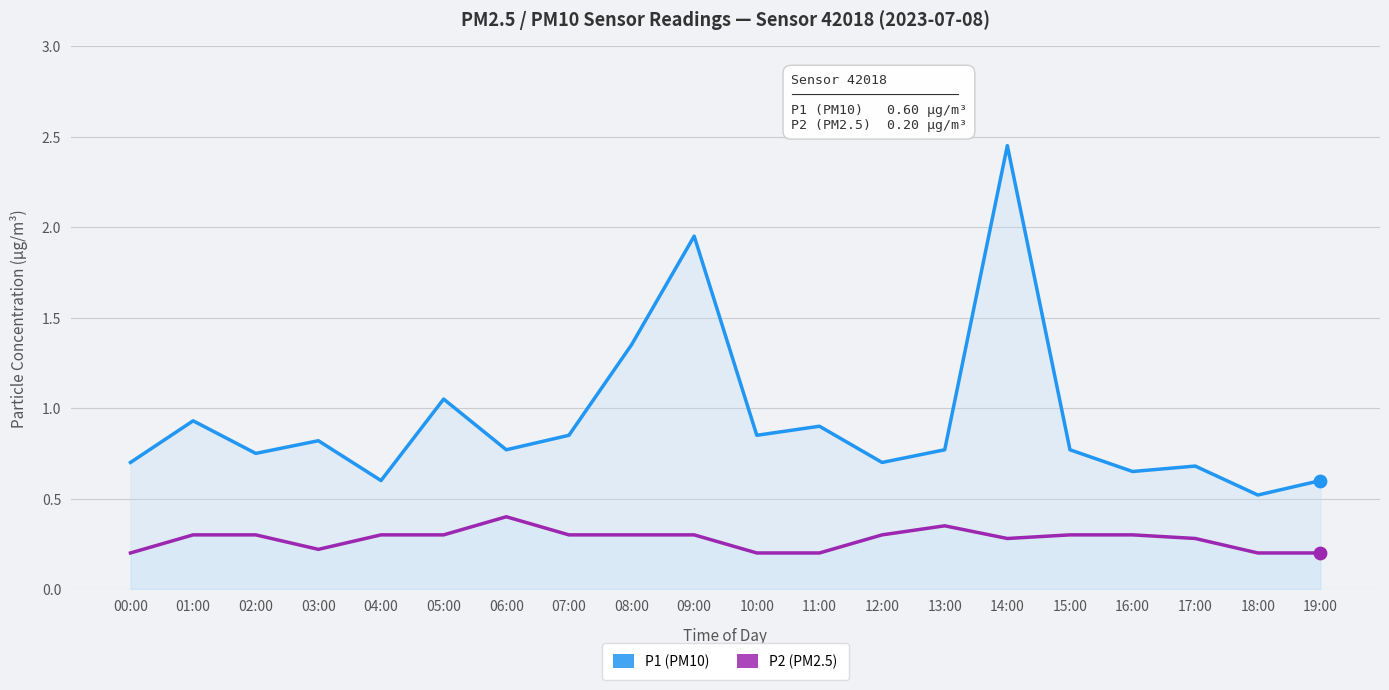

Which series has the widest spread of Y values?

P1